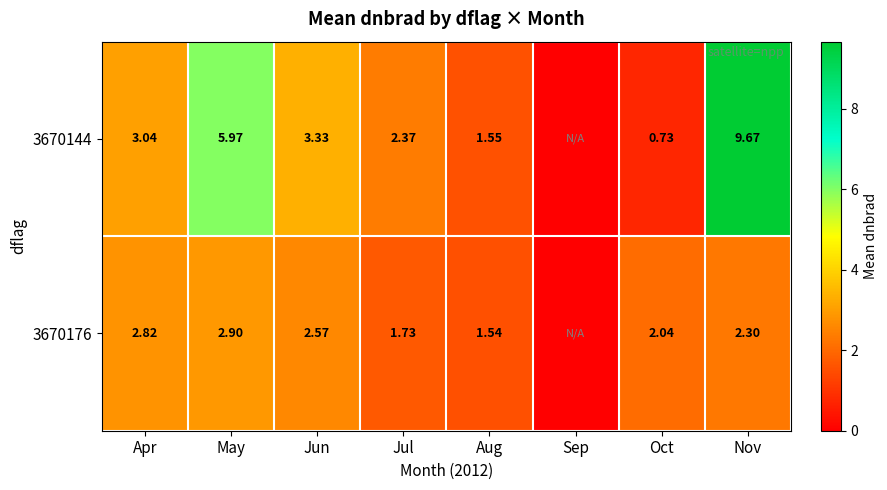

Which has a higher value, Apr or Oct?

Apr